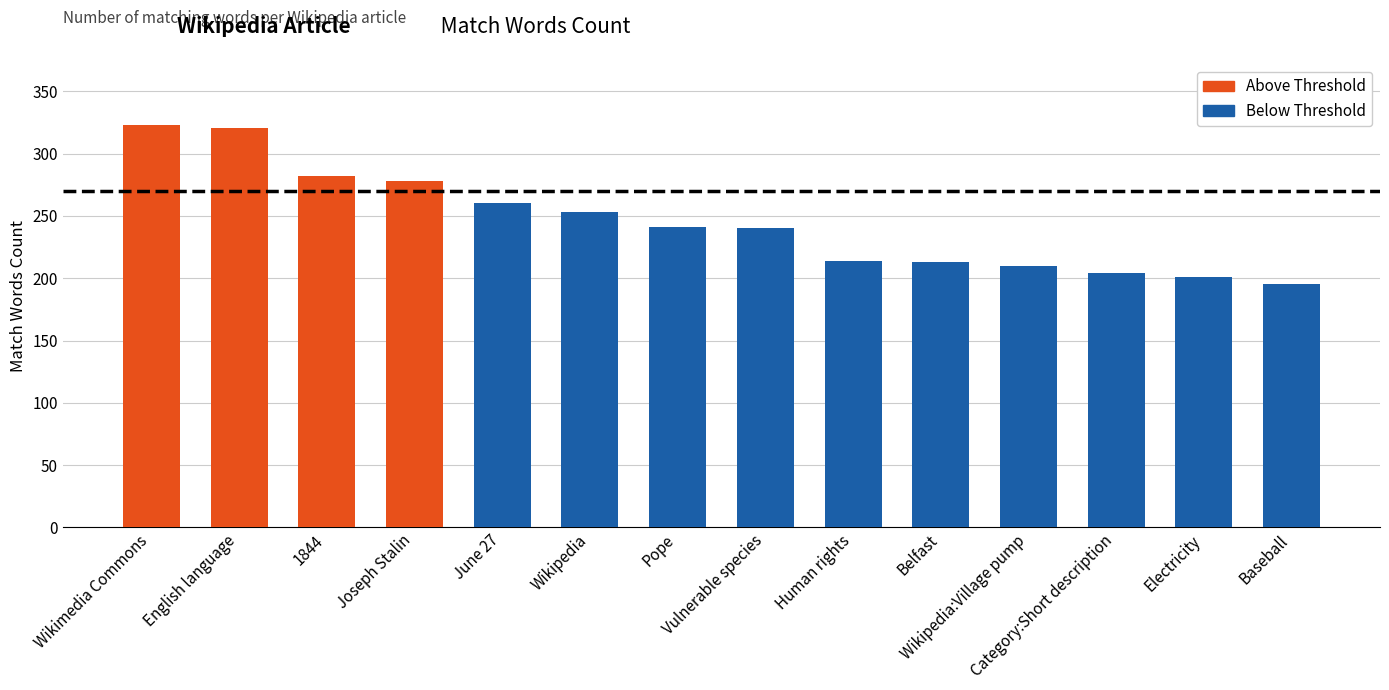

True or false: the data shows 300 at Electricity.

False